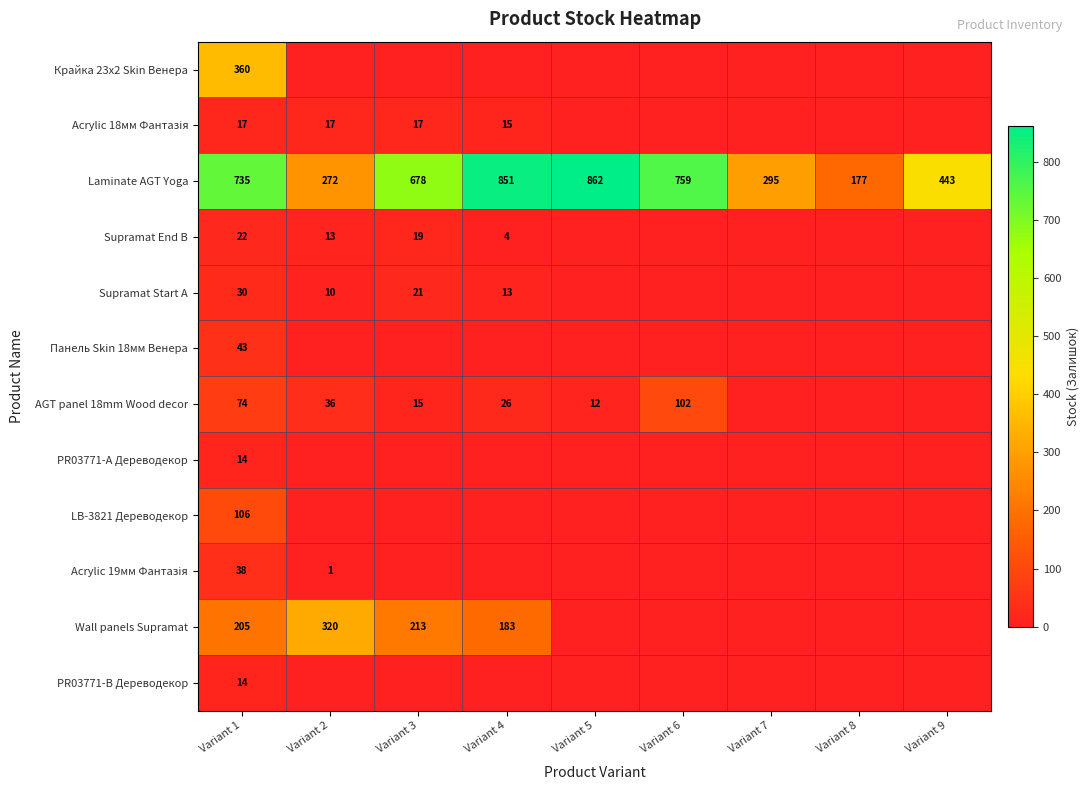

At which category does the chart reach its peak across all series?

Variant 5